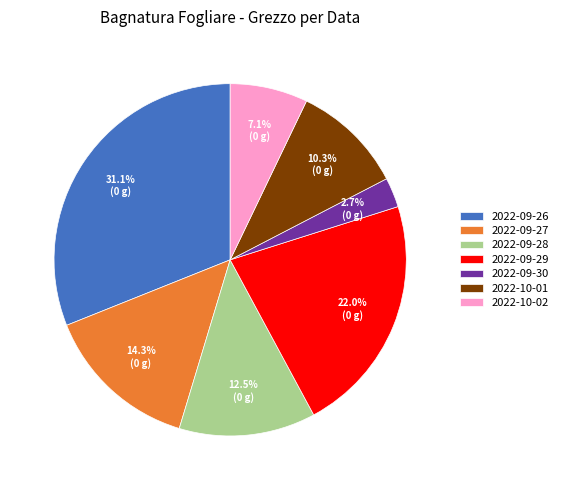

What portion of the pie excludes 2022-09-28?

87.5%